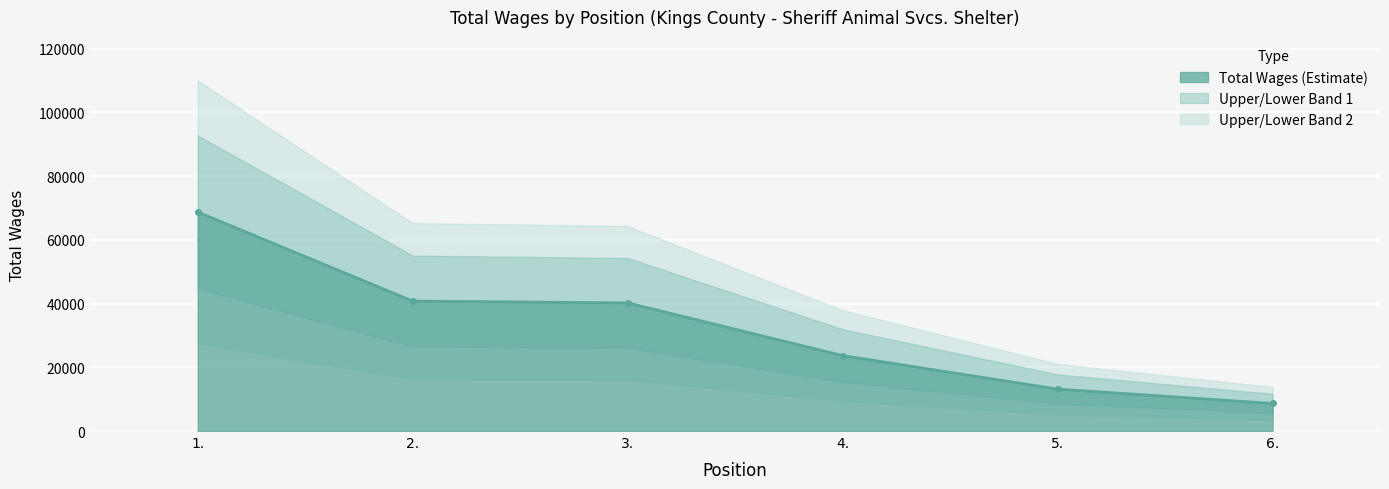

At which category does the chart reach its peak across all series?

1.